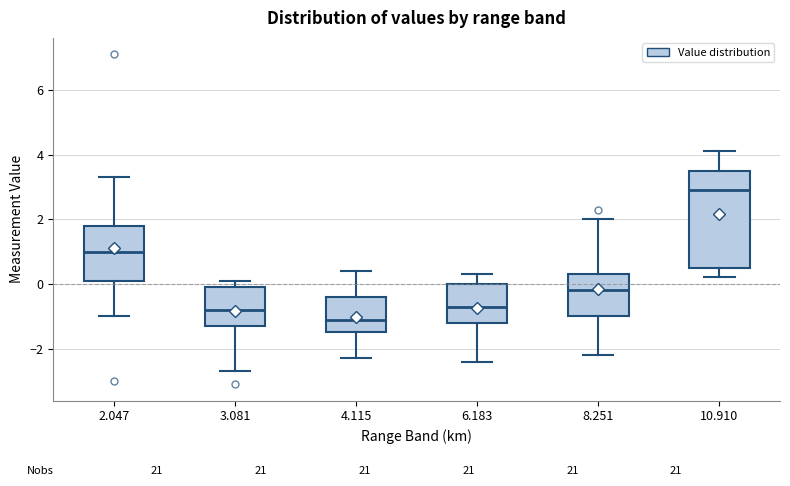

Reading left to right, read every box against the y-axis: the position of its median line, the range the box covers, and the ends of its whiskers. The values are not printed on the chart, so give them approximately, as read against the axis.

2.047: median 1.0, box 0.2 to 1.8, whiskers -1.0 to 3.4
3.081: median -0.8, box -1.2 to 0.0, whiskers -2.6 to 0.2
4.115: median -1.0, box -1.4 to -0.4, whiskers -2.2 to 0.4
6.183: median -0.6, box -1.2 to 0.0, whiskers -2.4 to 0.4
8.251: median -0.2, box -1.0 to 0.4, whiskers -2.2 to 2.0
10.910: median 3.0, box 0.6 to 3.6, whiskers 0.2 to 4.2